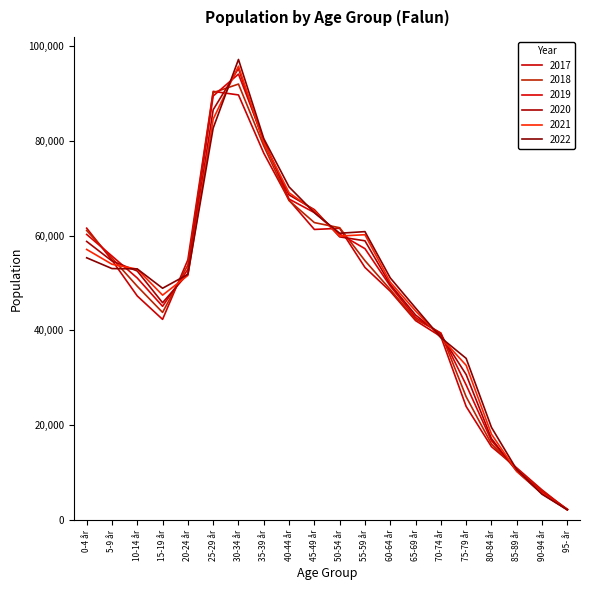

What is the greatest value displayed?

97096